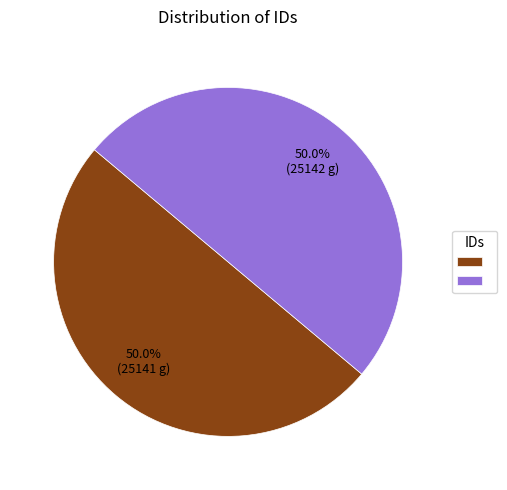

Which slice is the smallest?

25141